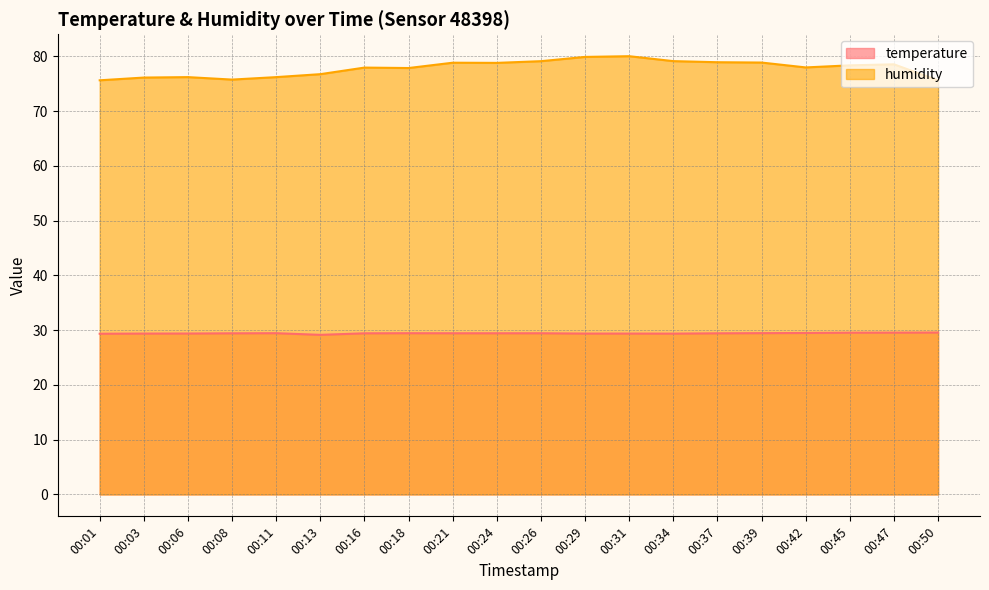

True or false: humidity and temperature cross at least once.

False